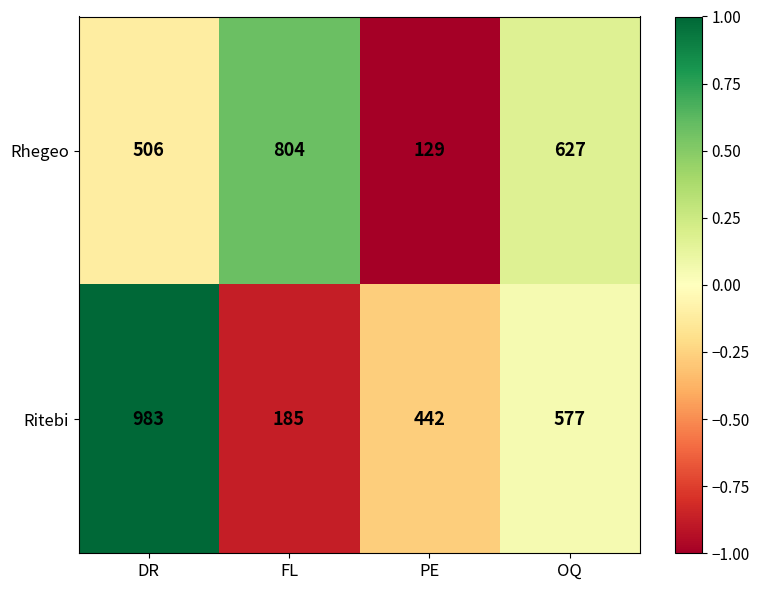

Between DR and FL, which series saw the biggest shift?

Ritebi